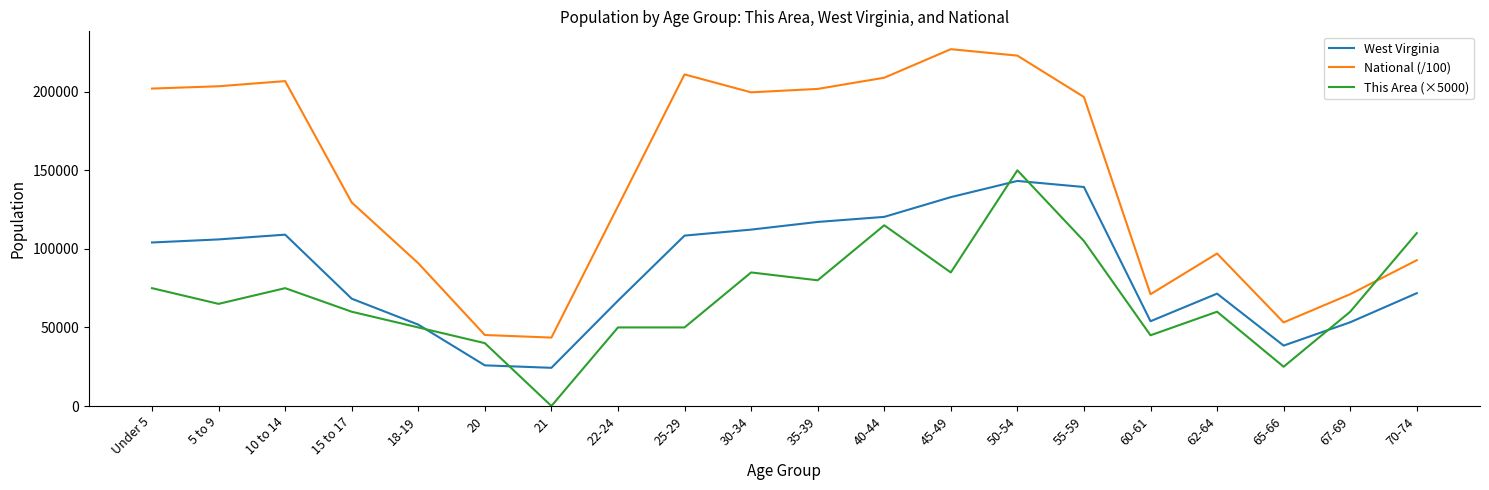

How many distinct data groups are displayed?

3